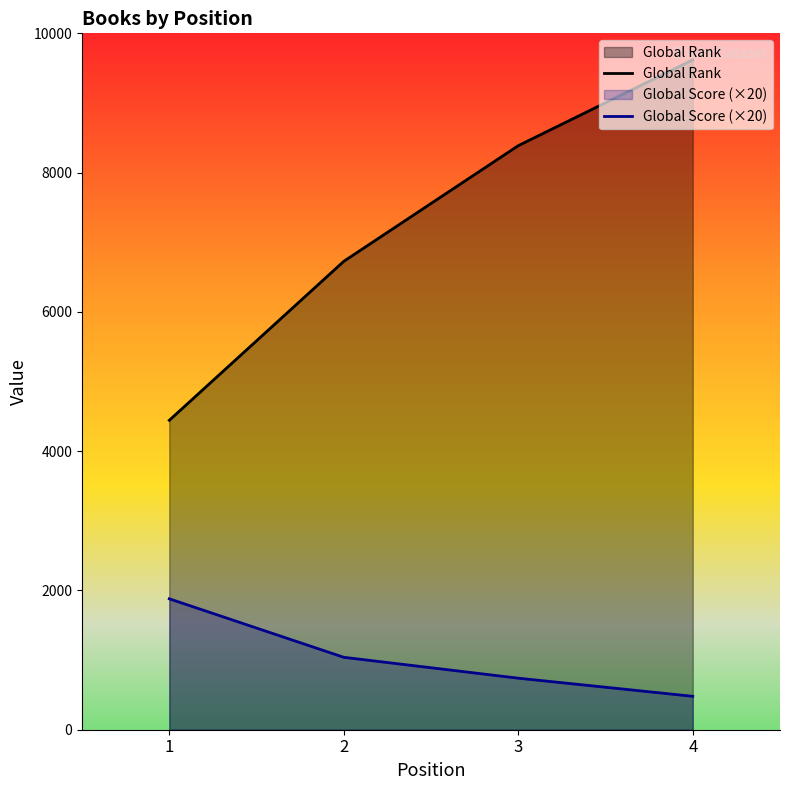

Where does the Global Score (×20) series first go above 1040?

1